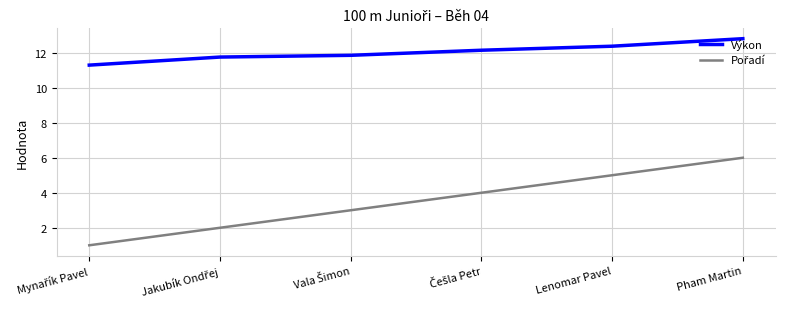

Which category has the highest value in the Výkon series?

Pham Martin